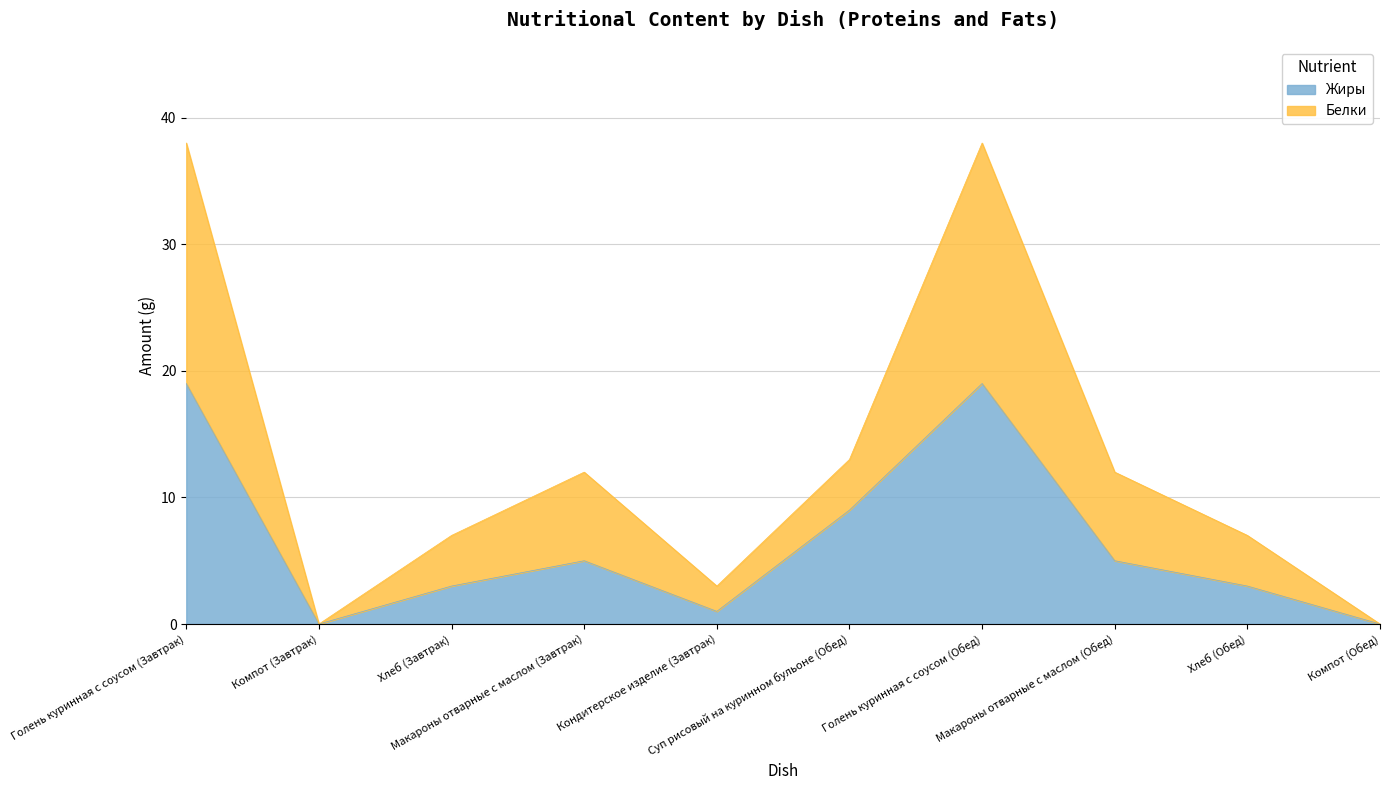

What is the highest value of the Жиры series?

19